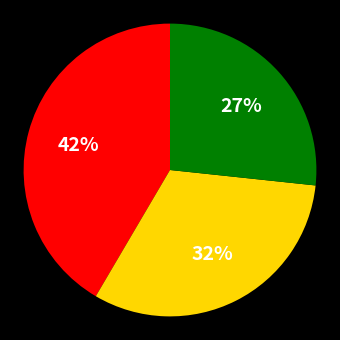

Does any single category account for the majority?

No